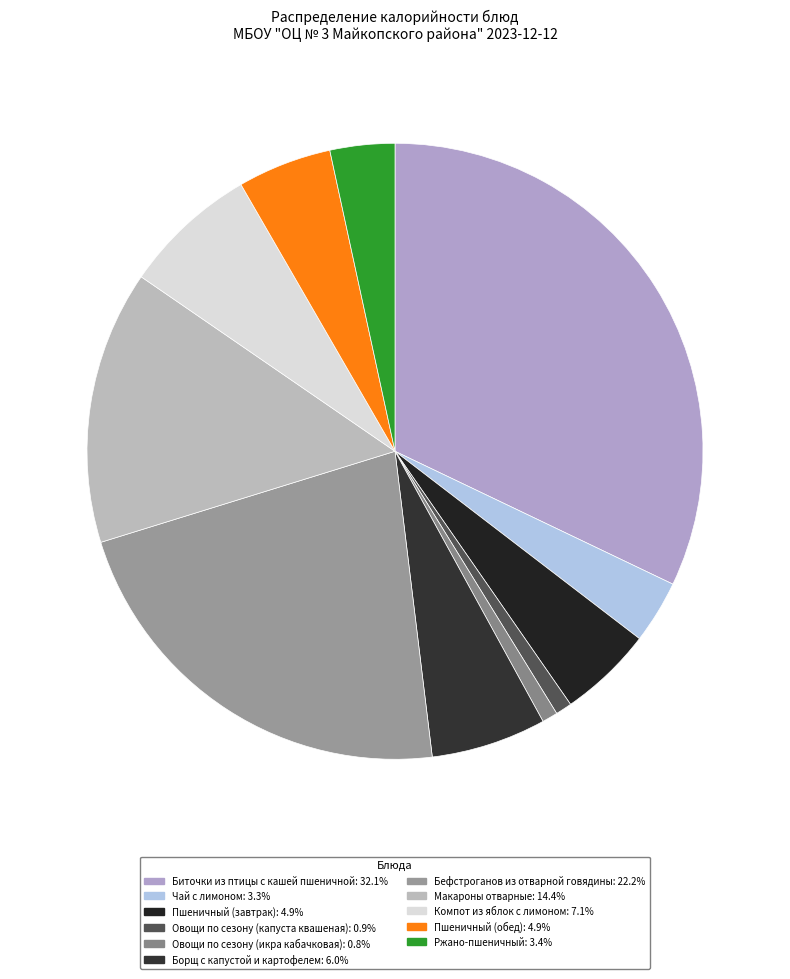

How many slices are in this pie chart?

11